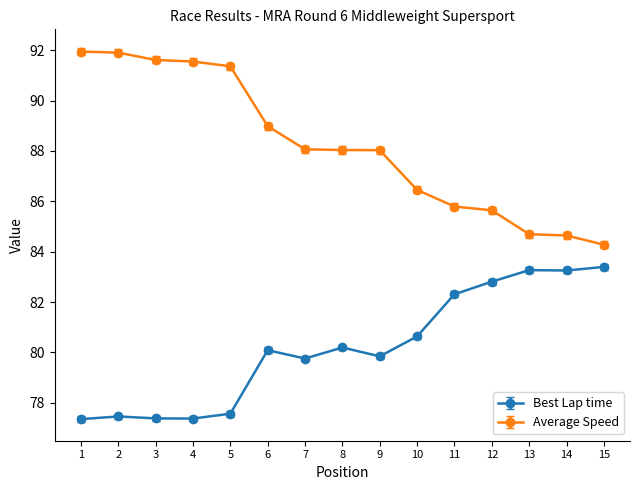

Is the value of Best Lap time at 4 greater than the value of Average Speed at 10?

No